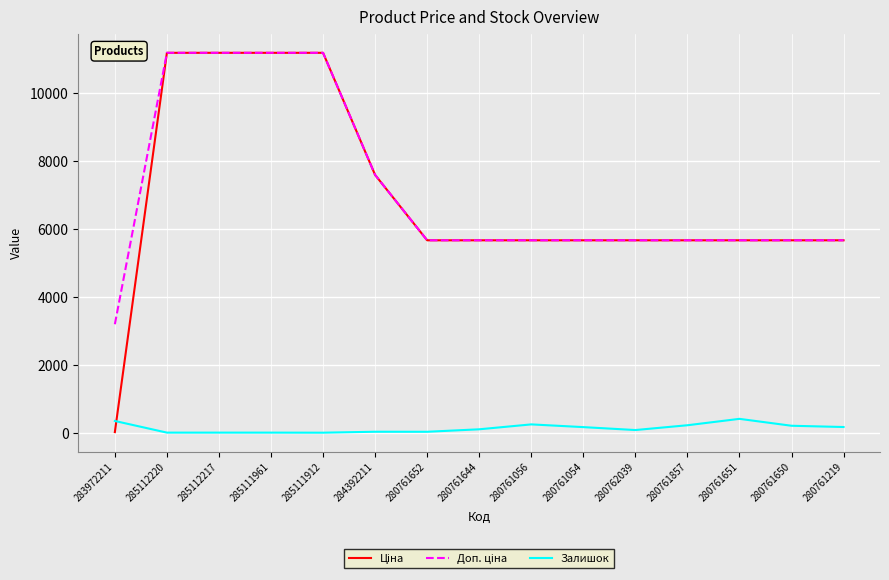

What is the maximum value shown in the chart?

11188.2